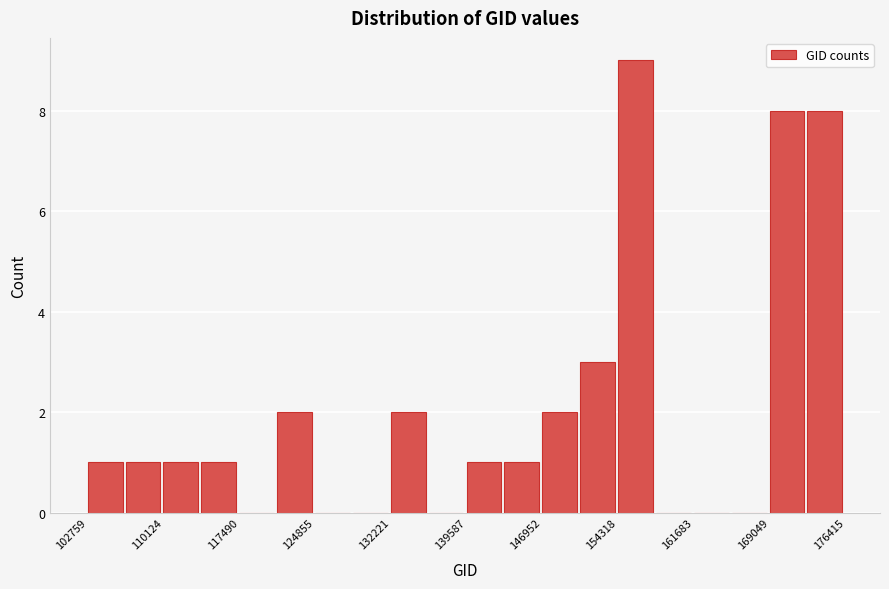

Read against the x-axis, roughly where is the centre of the tallest bar?

156000